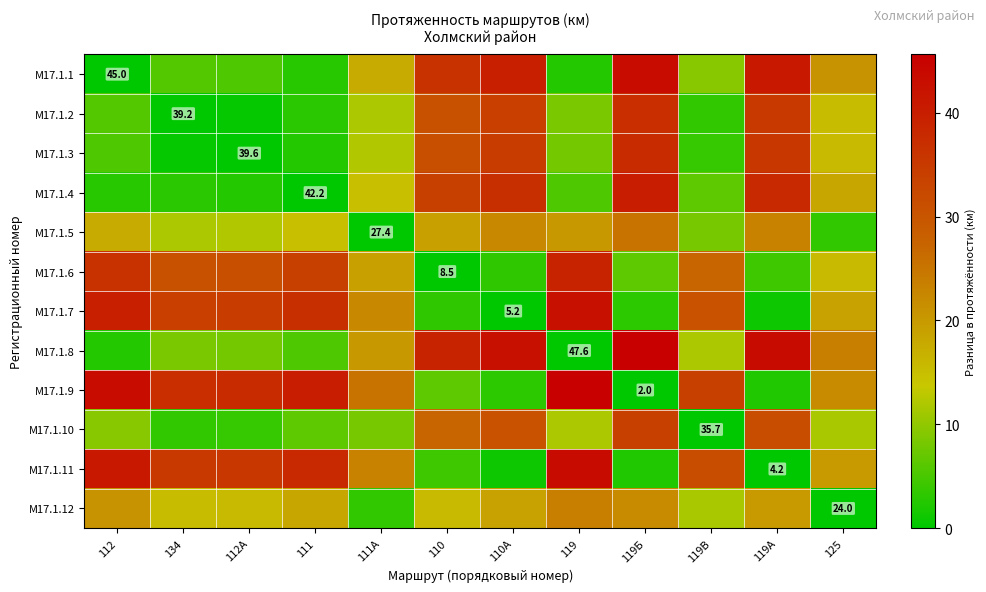

The value of М17.1.7 at 119В is 30.5. True or false?

True